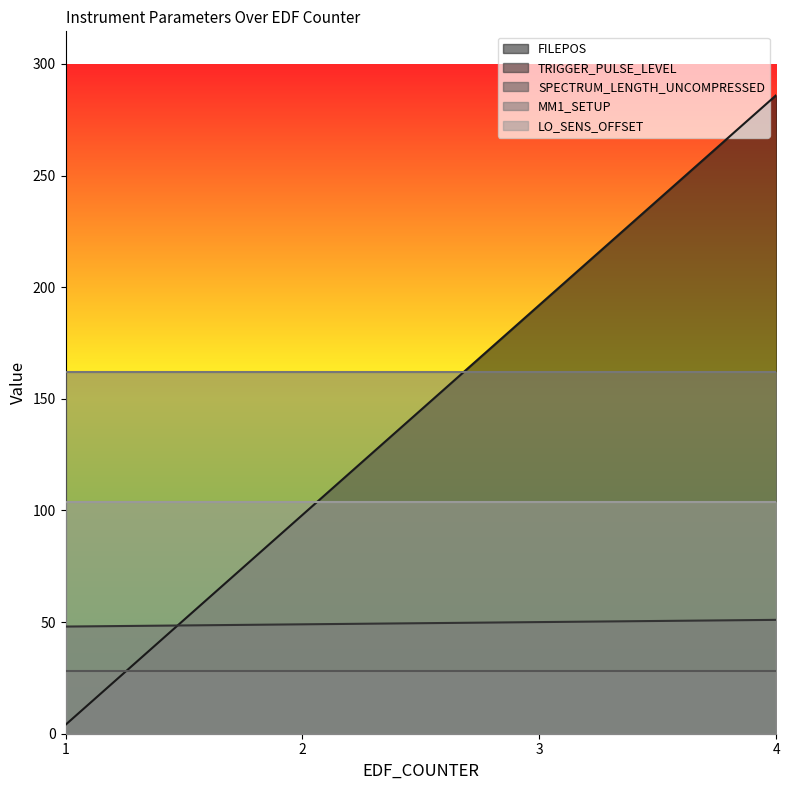

What is the lowest value of the LO_SENS_OFFSET series?

104